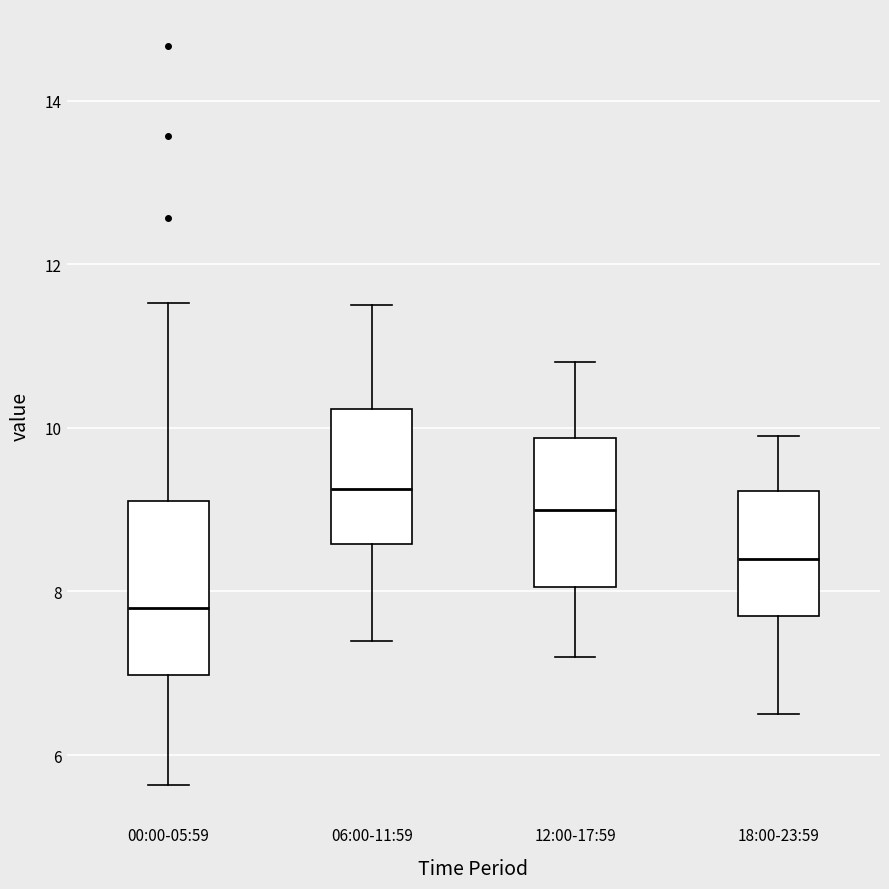

Reading left to right, transcribe this box plot: for each box, give where its median line is, the range the box spans, and where its two whiskers end, as read against the y-axis. The values are not printed on the chart, so give them approximately, as read against the axis.

00:00-05:59: median 7.8, box 7.0 to 9.2, whiskers 5.6 to 11.6
06:00-11:59: median 9.2, box 8.6 to 10.2, whiskers 7.4 to 11.6
12:00-17:59: median 9.0, box 8.0 to 9.8, whiskers 7.2 to 10.8
18:00-23:59: median 8.4, box 7.8 to 9.2, whiskers 6.6 to 10.0